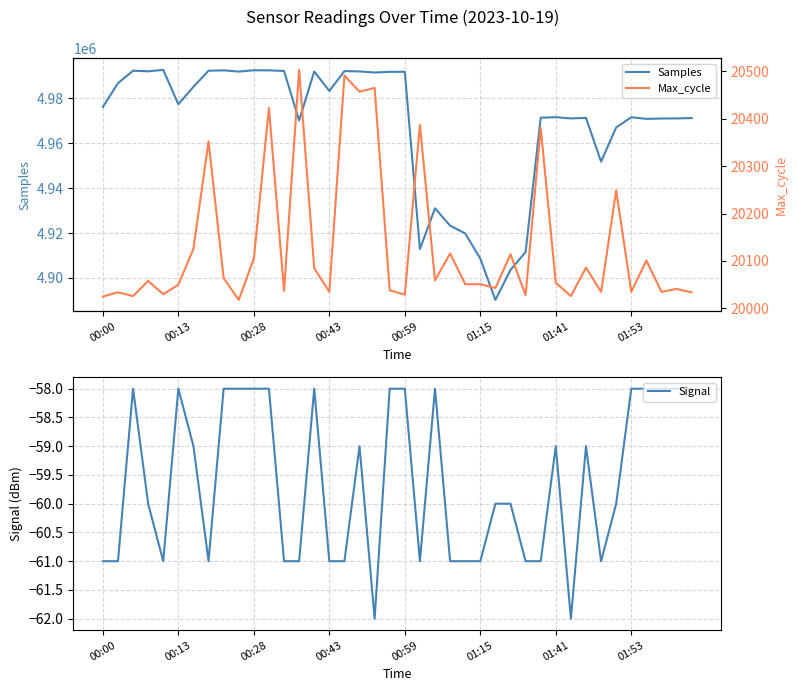

How many interior local peaks does the Samples series have?

11